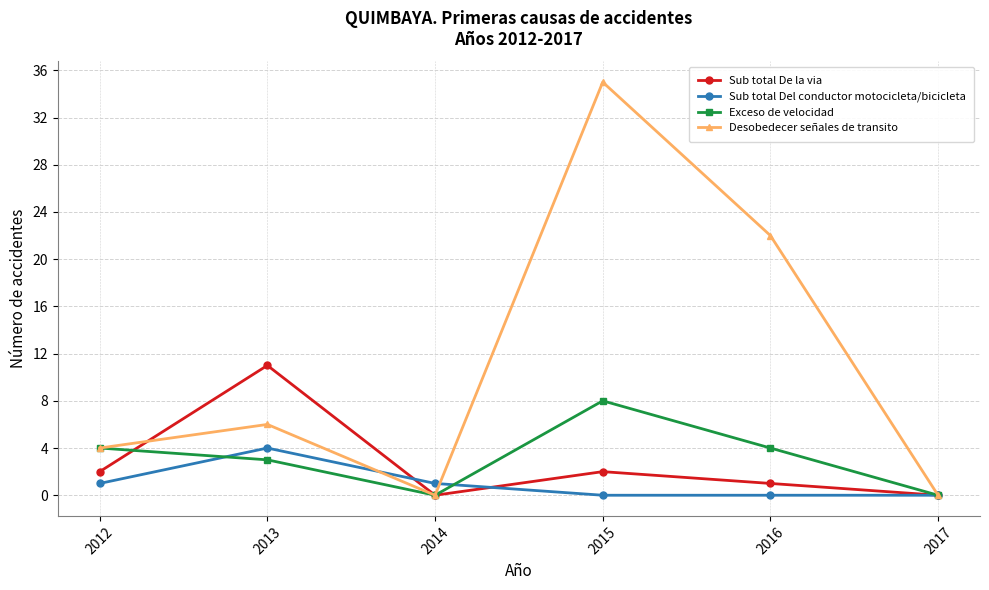

How many values in the Exceso de velocidad series are below 4?

3